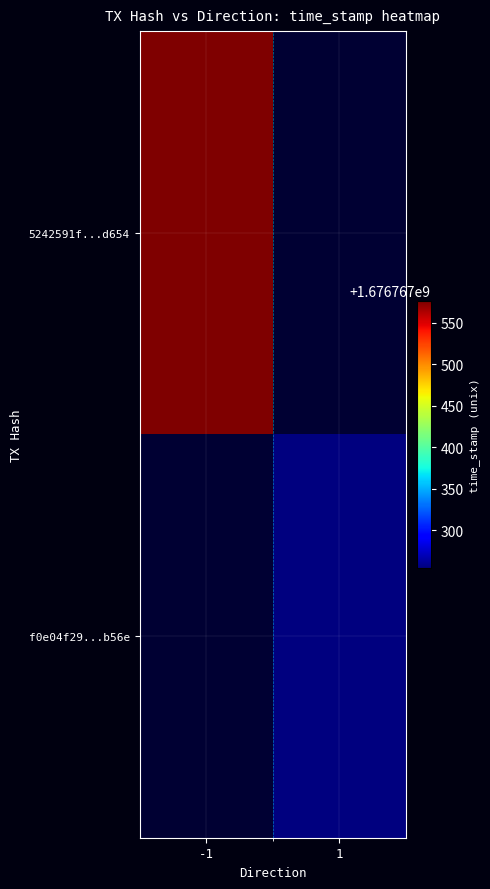

Reading left to right, what are all the values shown in this chart?

5242591f...d654: -1=1676767577	1=0
f0e04f29...b56e: -1=0	1=1676767254